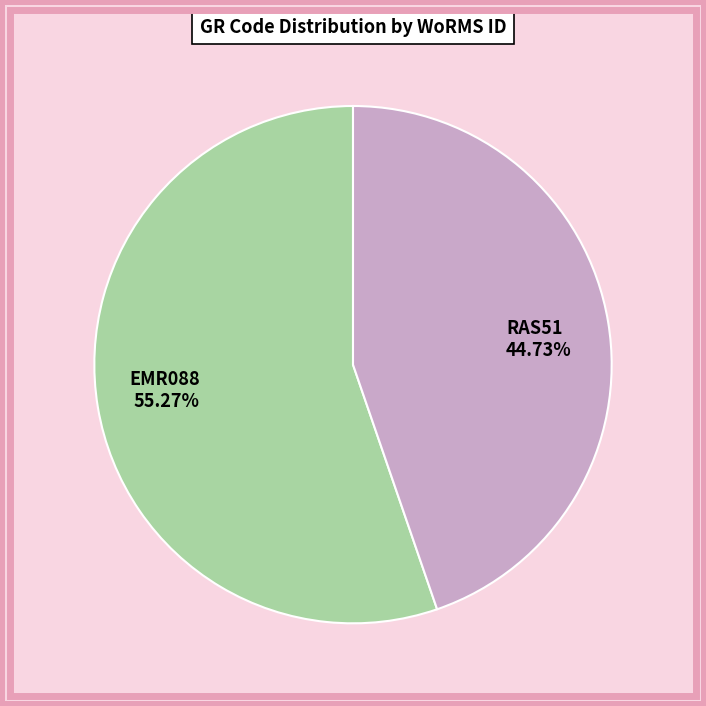

Which category has the smallest portion of the pie?

RAS51